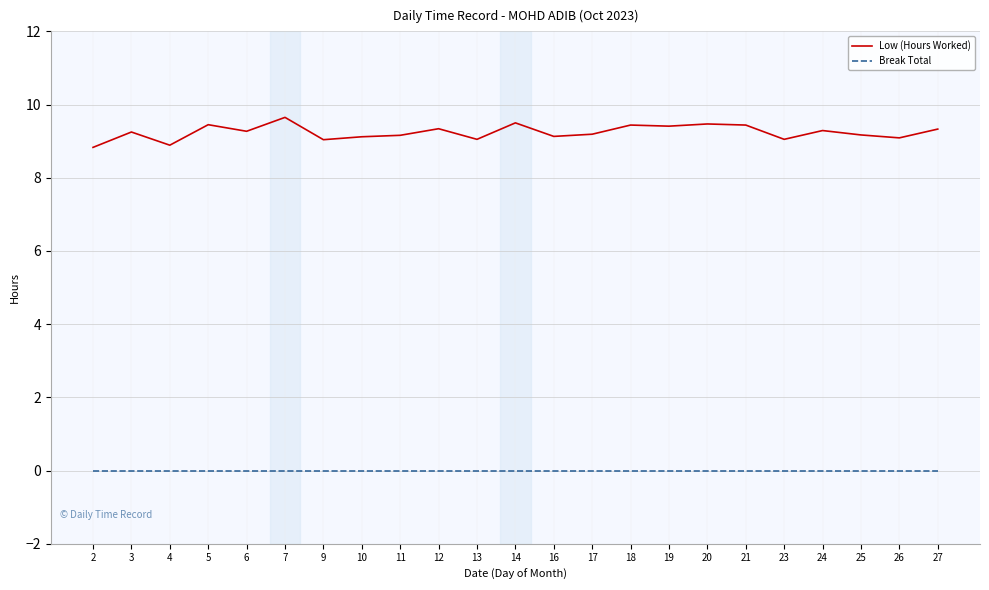

What is the difference between the maximum and minimum values in the Low (Hours Worked) series?

0.8